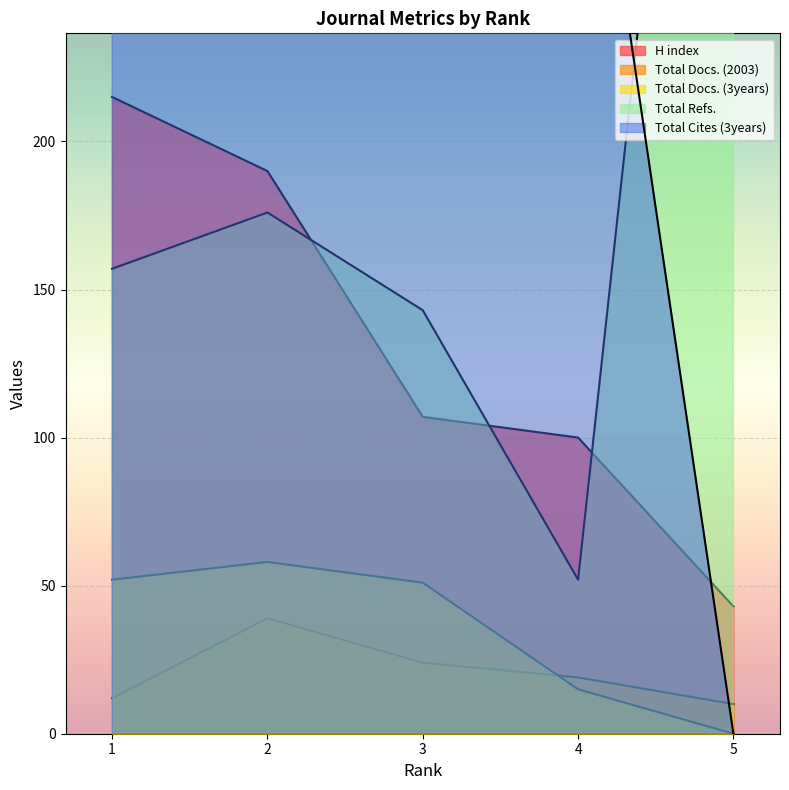

Reading right to left, transcribe all the data shown in this chart.

H index: 5=43	4=100	3=107	2=190	1=215
Total Docs. (2003): 5=10	4=19	3=24	2=39	1=12
Total Docs. (3years): 5=0	4=15	3=51	2=58	1=52
Total Refs.: 5=534	4=52	3=143	2=176	1=157
Total Cites (3years): 5=0	4=355	3=1045	2=1161	1=1689